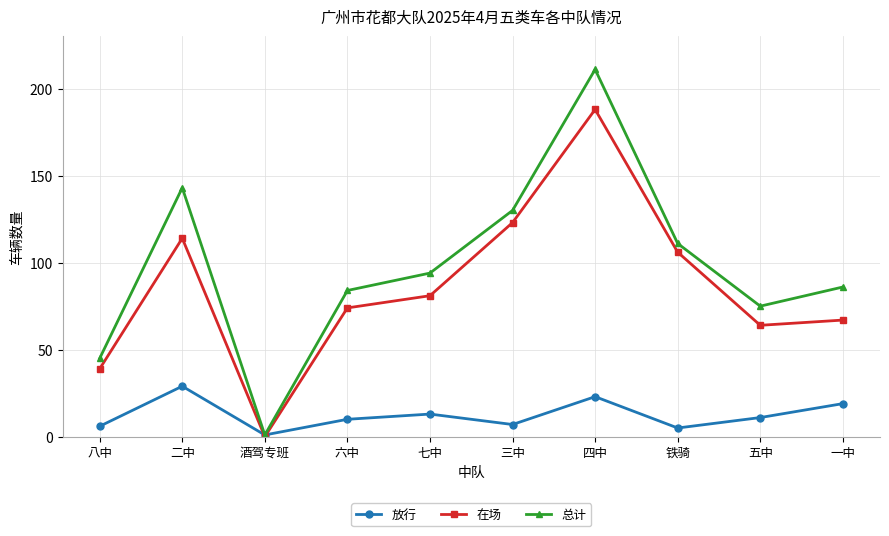

How many categories are shown in the chart?

10